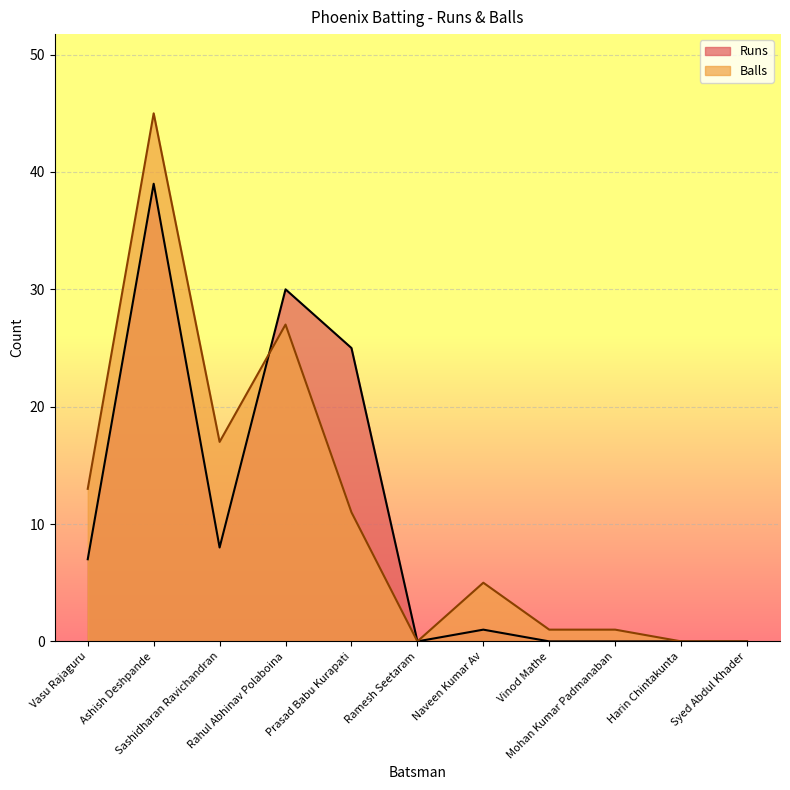

How many intersections are there between Balls and Runs?

1